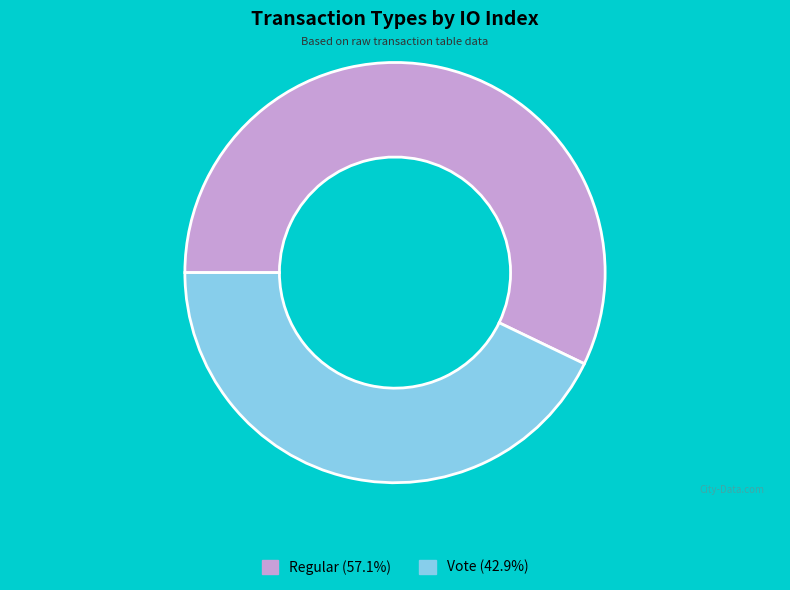

The Regular slice represents 57% of the pie. True or false?

True